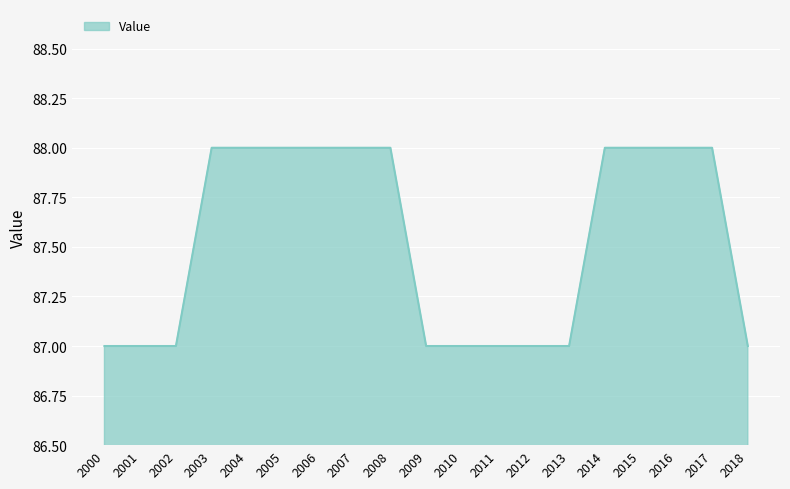

What value does the data have at 2015?

88